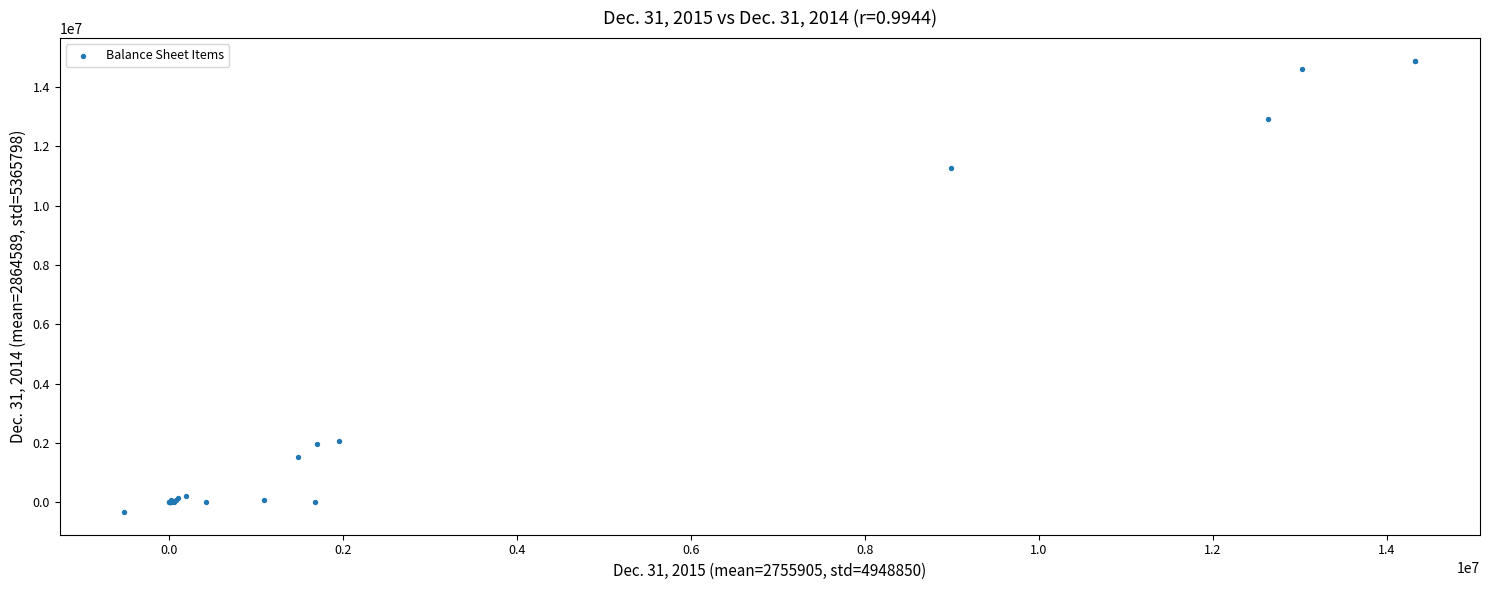

What Y value in the scatter plot is closest to 7277180?

11289559